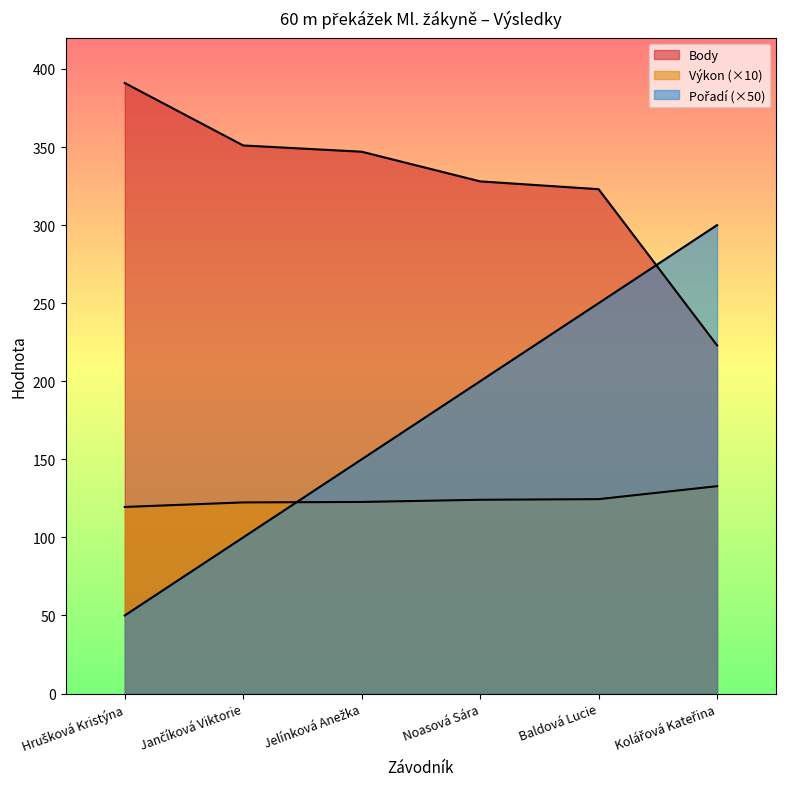

Which series has the largest range (max minus min)?

Pořadí